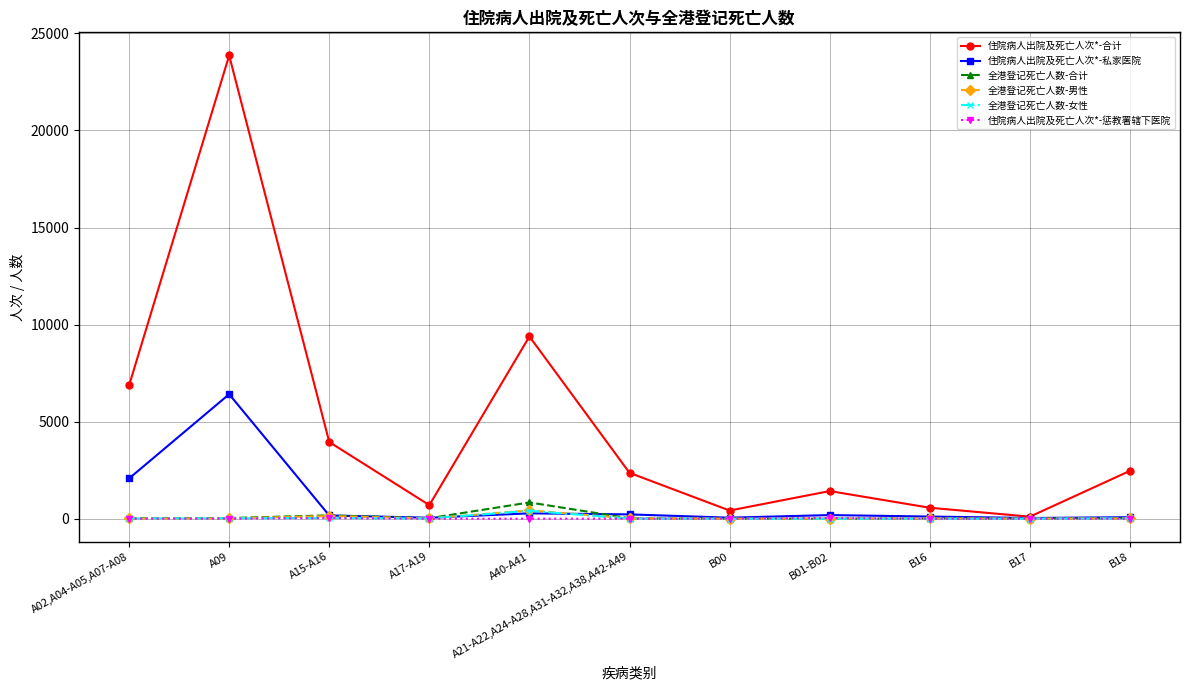

What is the maximum value shown in the chart?

23861